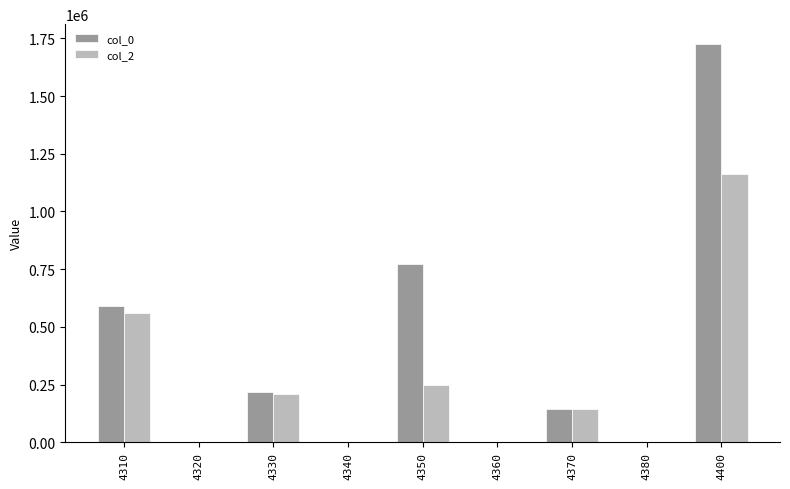

Reading left to right, extract all data points from this chart.

col_0: 4310=588601	4320=0	4330=216907	4340=0	4350=773557	4360=0	4370=146213	4380=0	4400=1725278
col_2: 4310=560305	4320=0	4330=211284	4340=0	4350=246108	4360=0	4370=145685	4380=0	4400=1163382